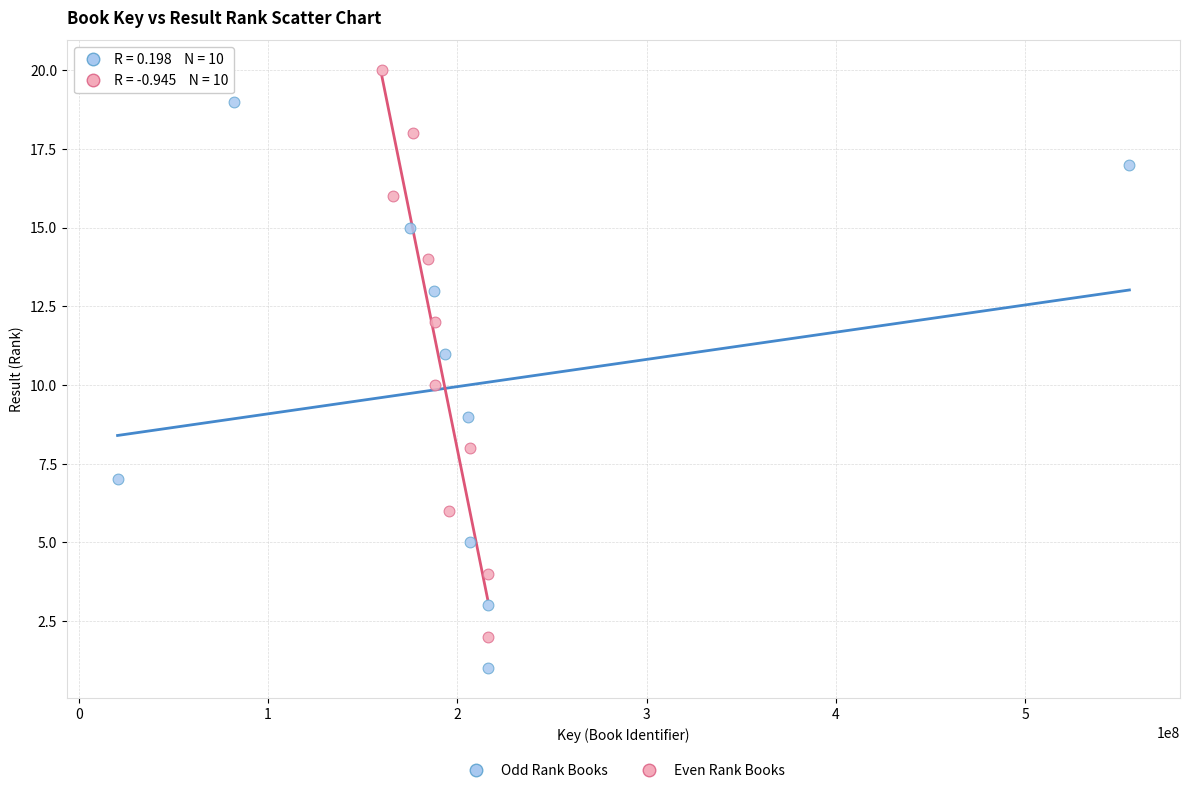

Which series contains the highest Y value?

Even Rank Books